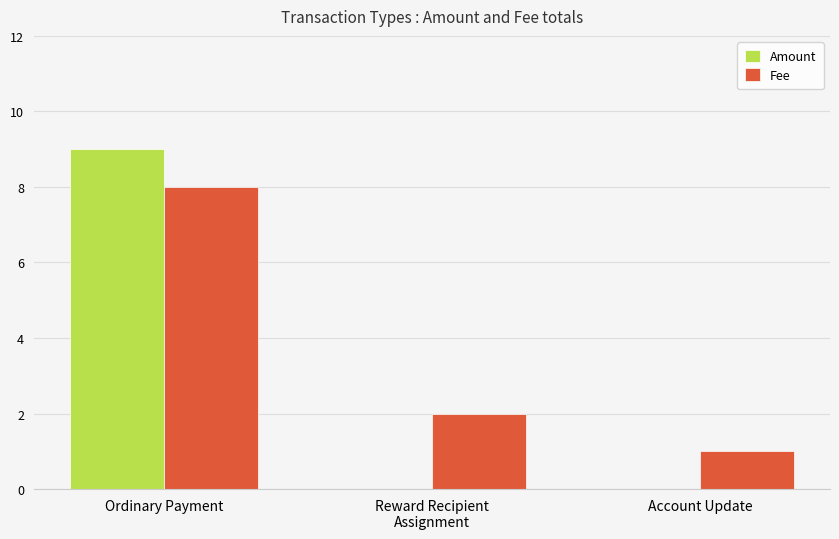

What is the maximum value shown in the chart?

9